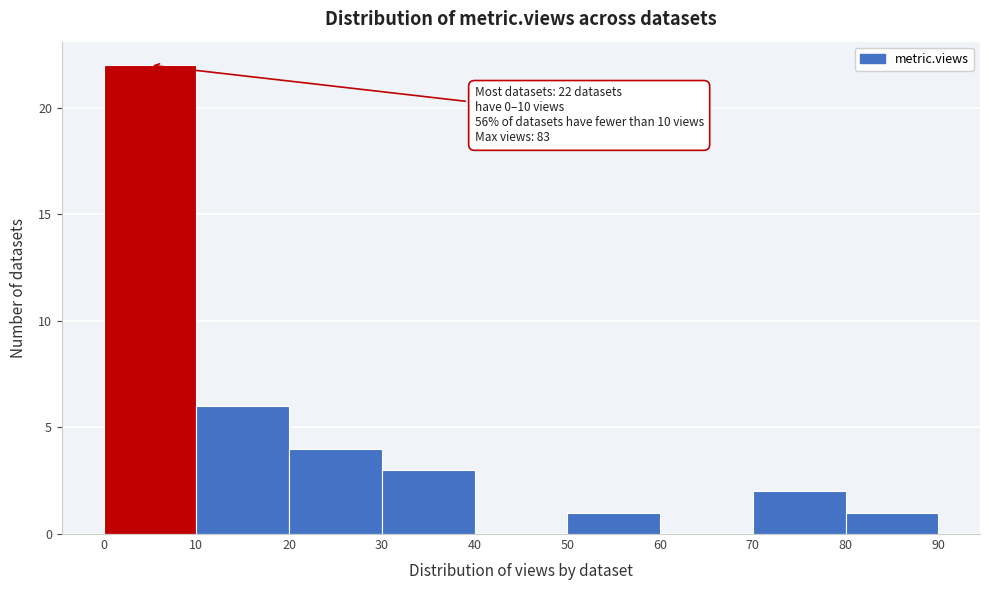

Which range on the x-axis has the tallest bar?

0 to 10